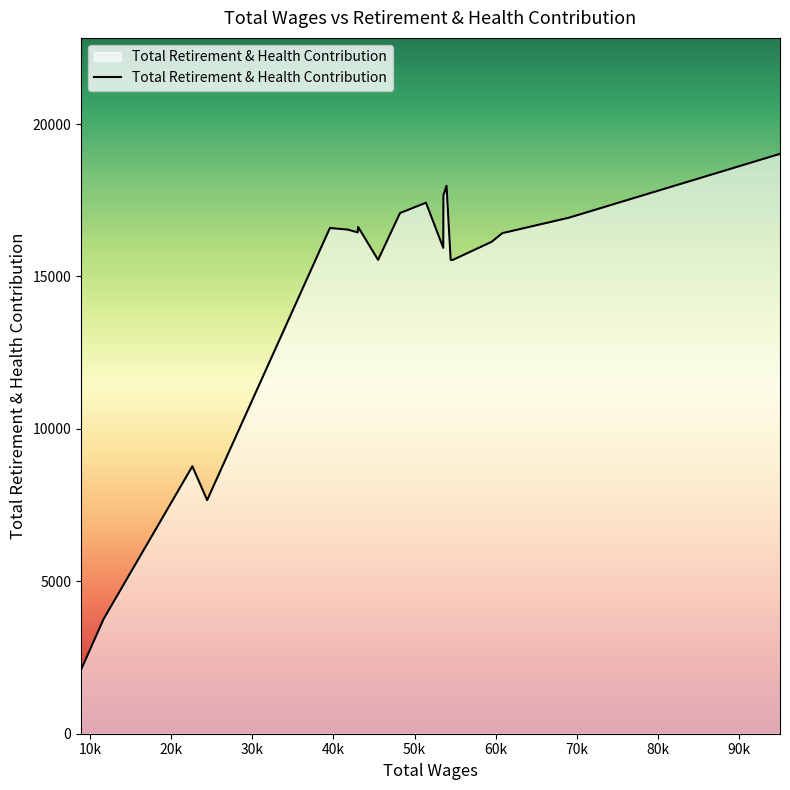

What is the maximum value shown in the chart?

19021